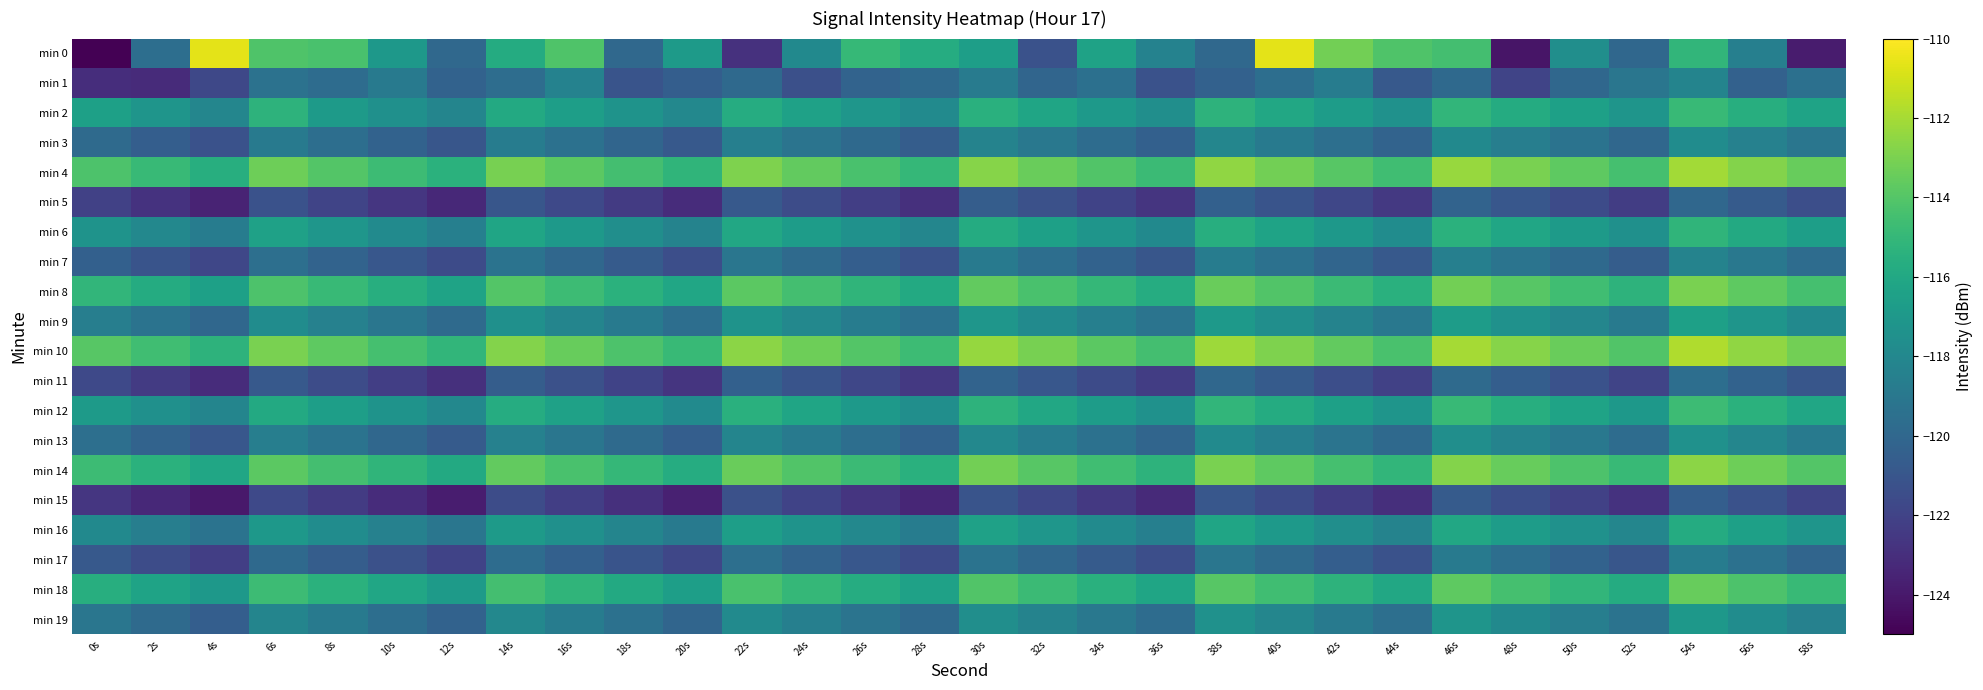

Between 26s and 6s, which is larger?

6s